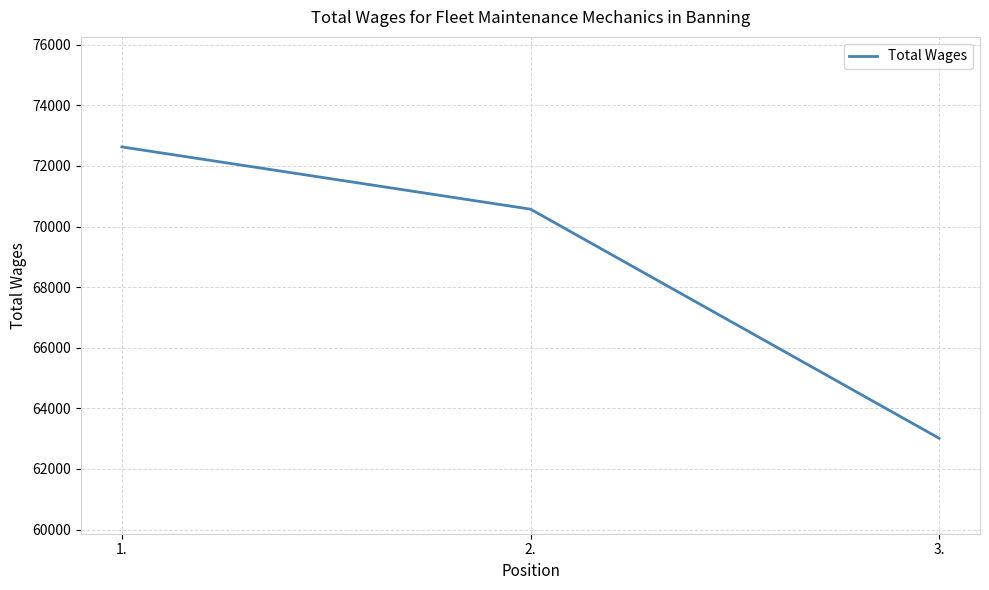

Between 2. and 3., which is larger?

2.